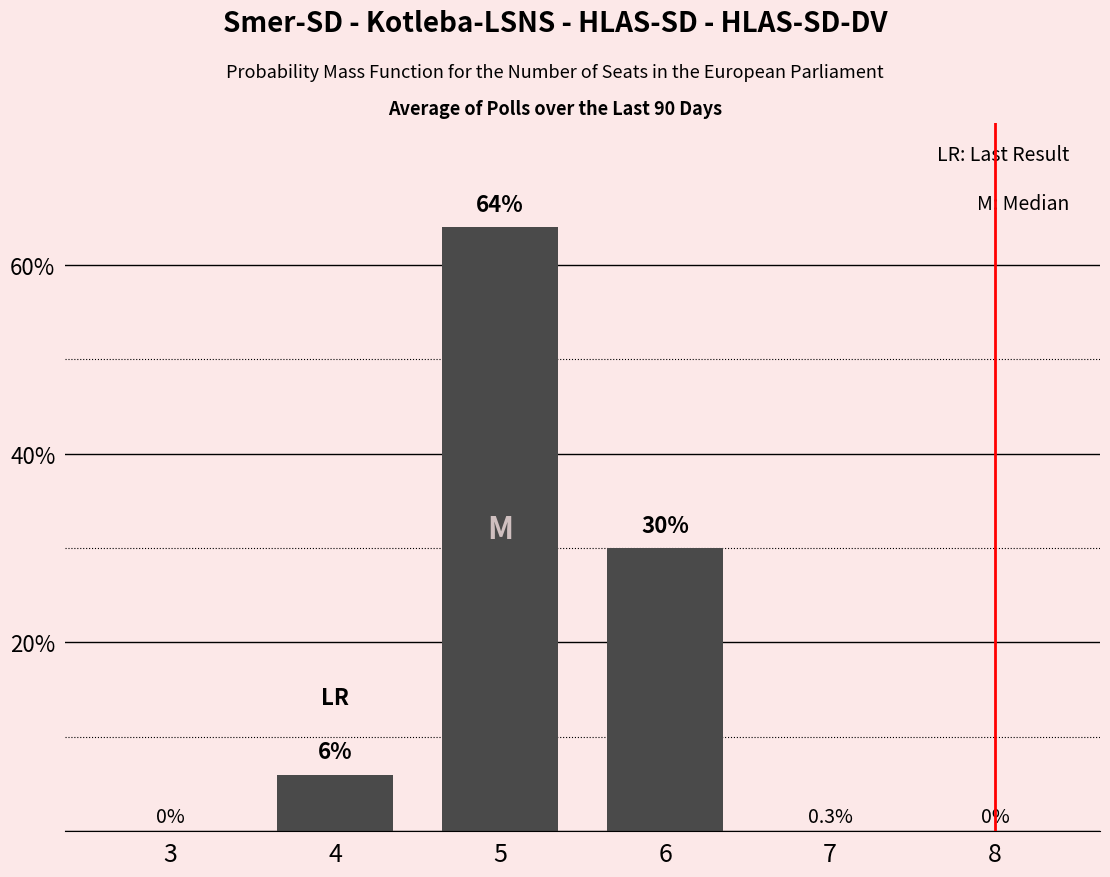

What is the sum of the values at 5 and 6?

94